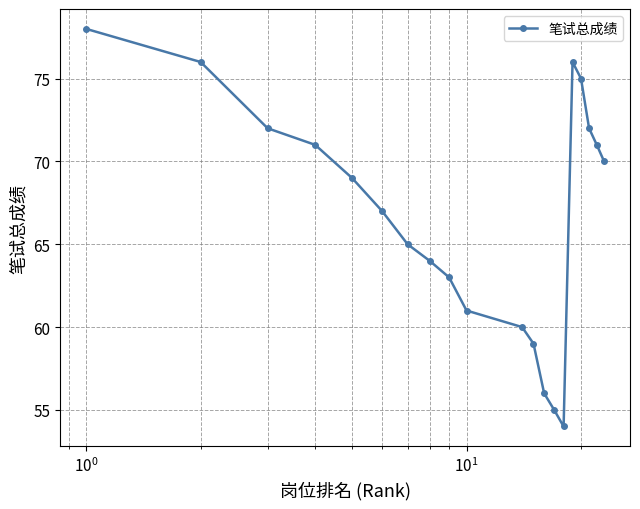

How many points are higher than both their immediate neighbors (excluding endpoints)?

1